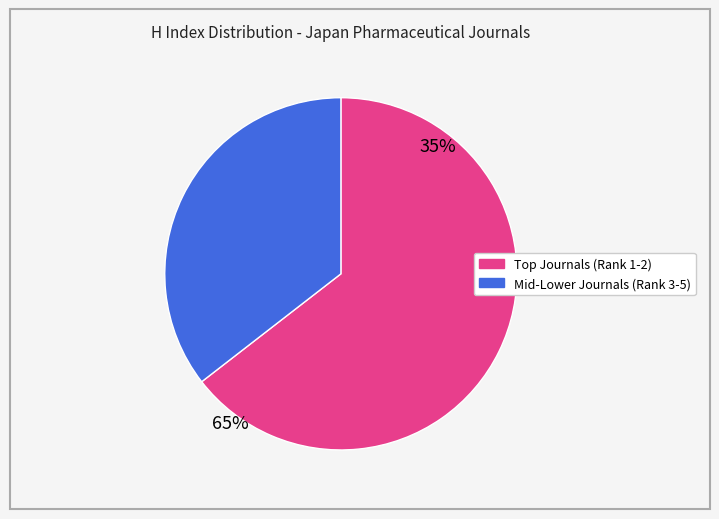

Is there any slice that represents more than half of the pie?

Yes